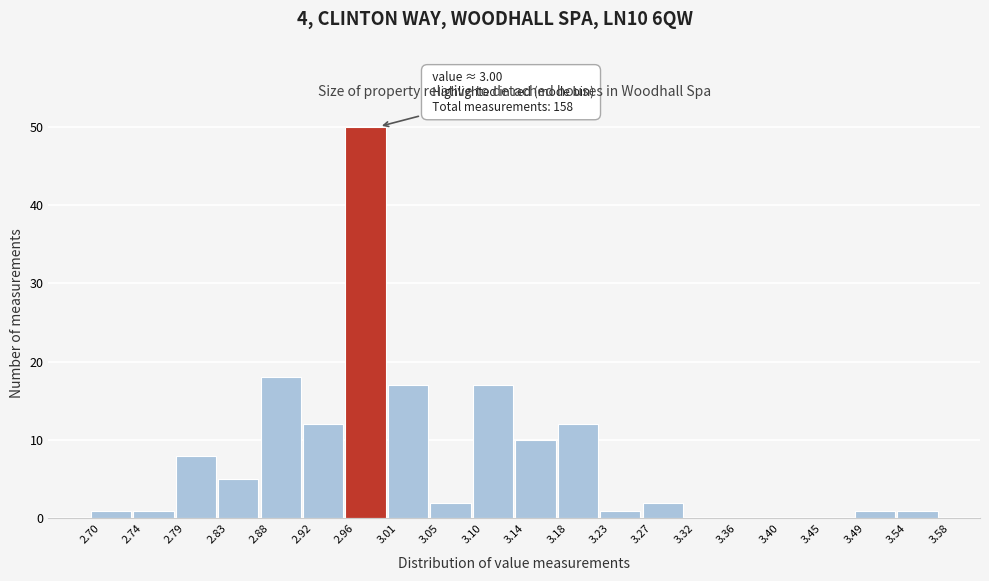

Over which range of the x-axis is the bar tallest?

2.96 to 3.01